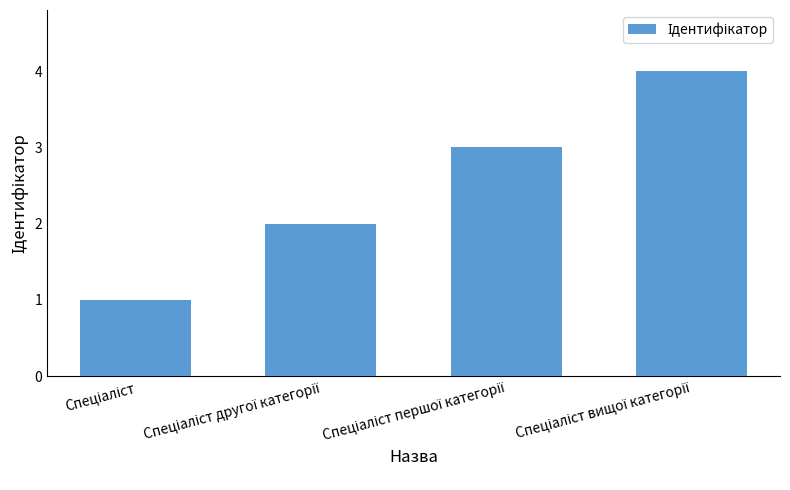

Count the number of data series in this chart.

1